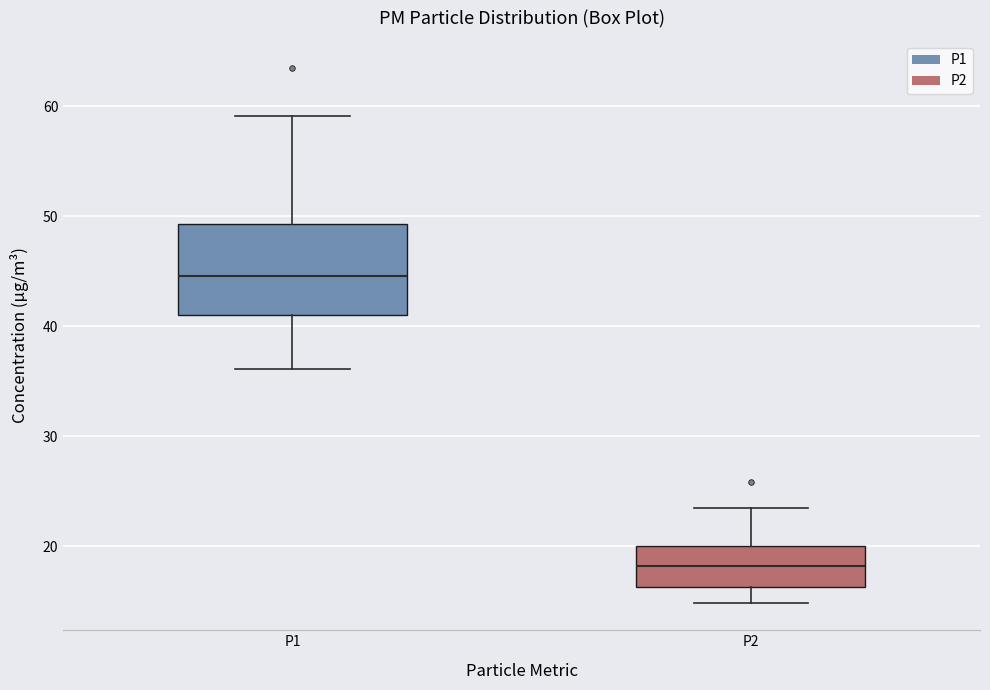

Which box is the tallest, from its lower edge to its upper edge?

P1